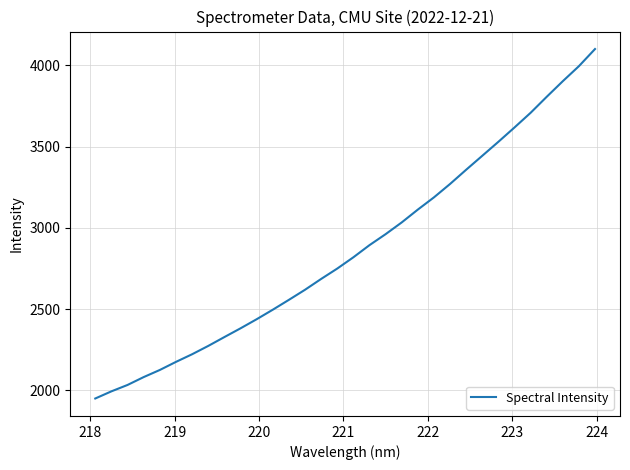

True or false: there are more than 0 points higher than both neighbors.

False